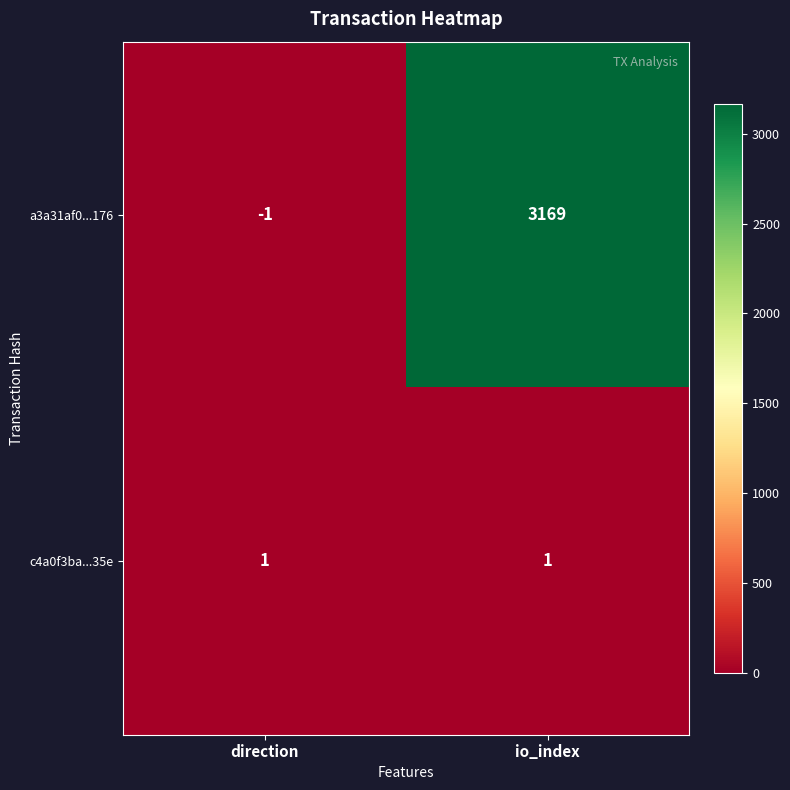

Rank the series by their maximum value, from lowest to highest.

c4a0f3ba...35e, a3a31af0...176